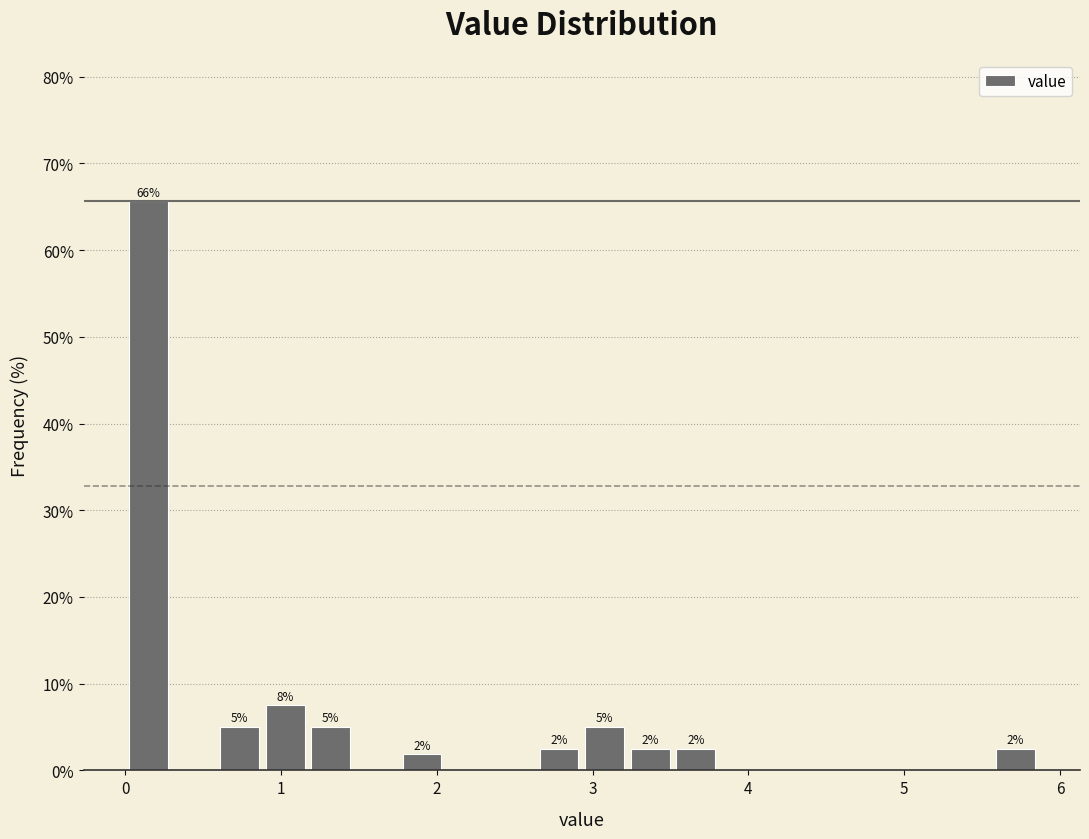

Around what value on the x-axis is the tallest bar? Give the approximate position of its centre, as read against the axis.

0.1